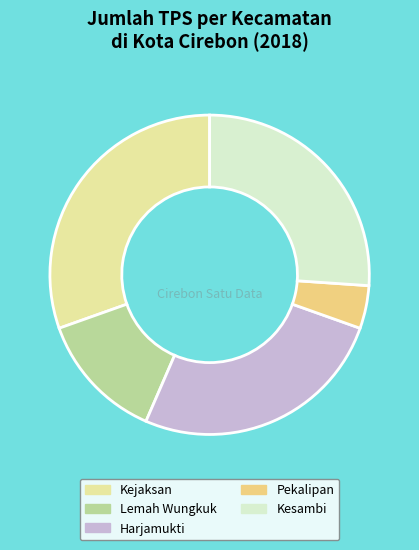

True or false: Kejaksan accounts for 41% of the total.

False